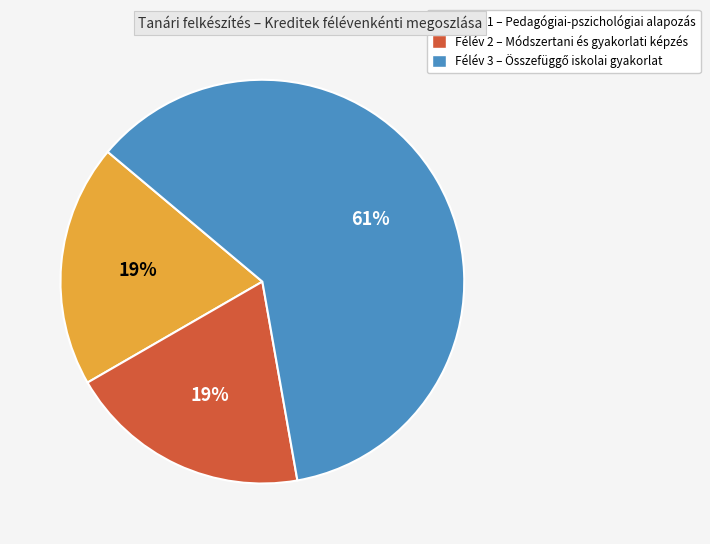

The Félév 1 – Pedagógiai-pszichológiai alapozás slice represents 19% of the pie. True or false?

True